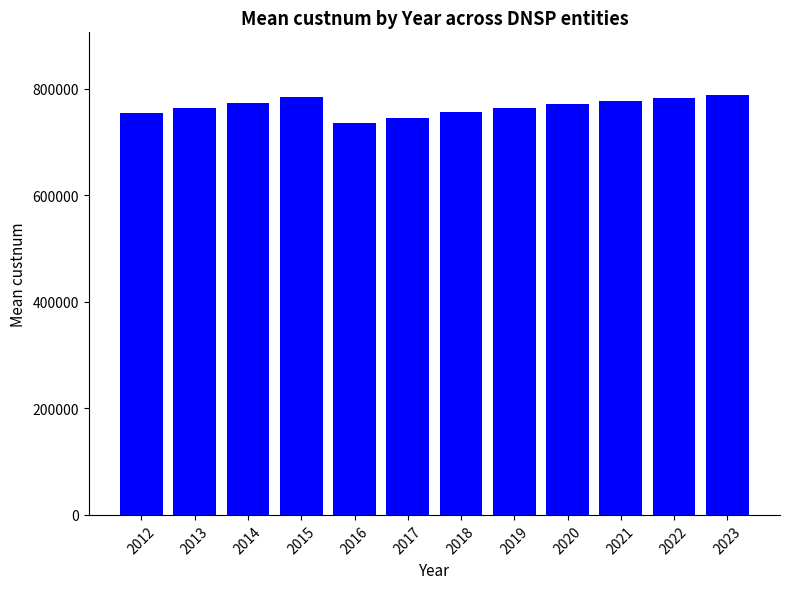

What is the sum of all values?

9199164.0